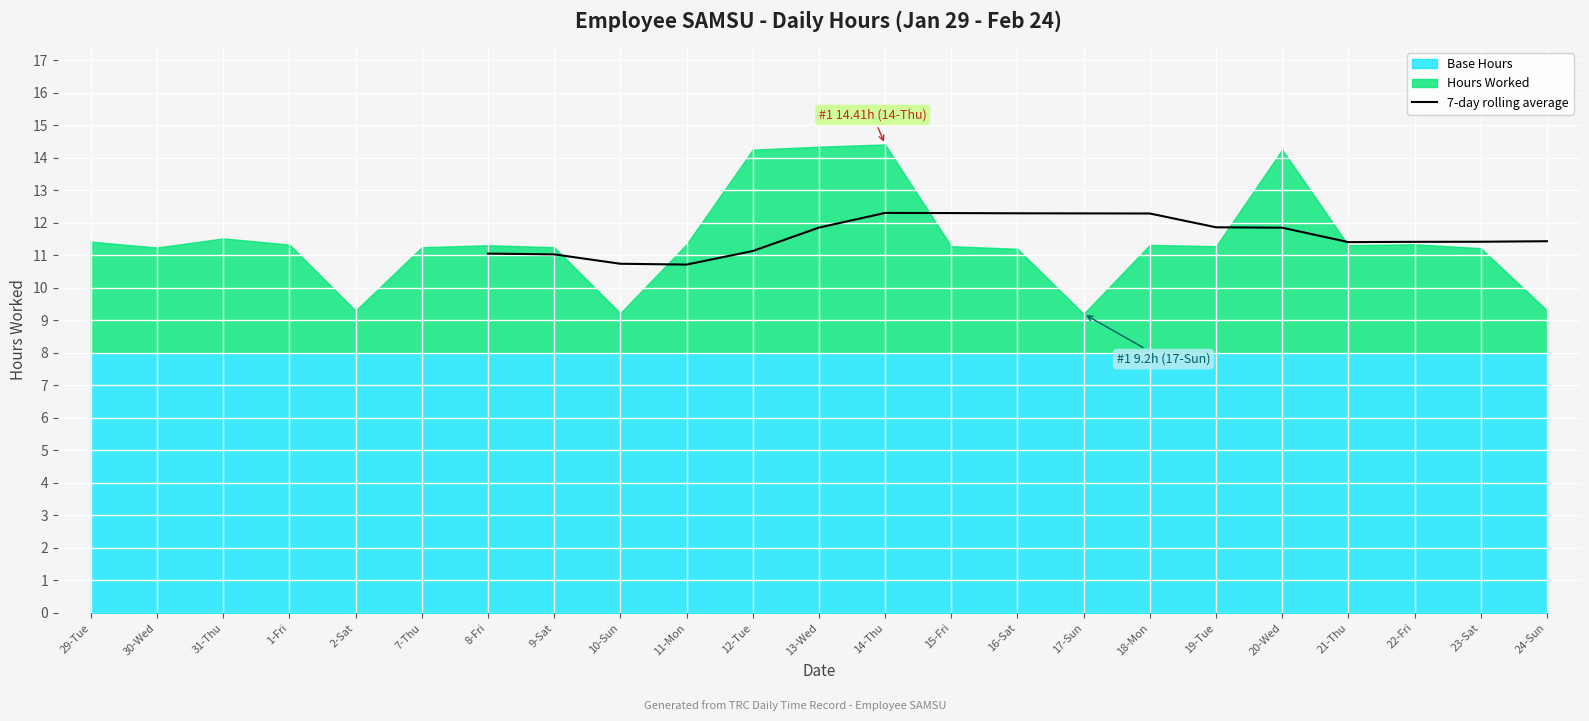

How many interior local valleys (lower than both neighbors) does the data have?

2